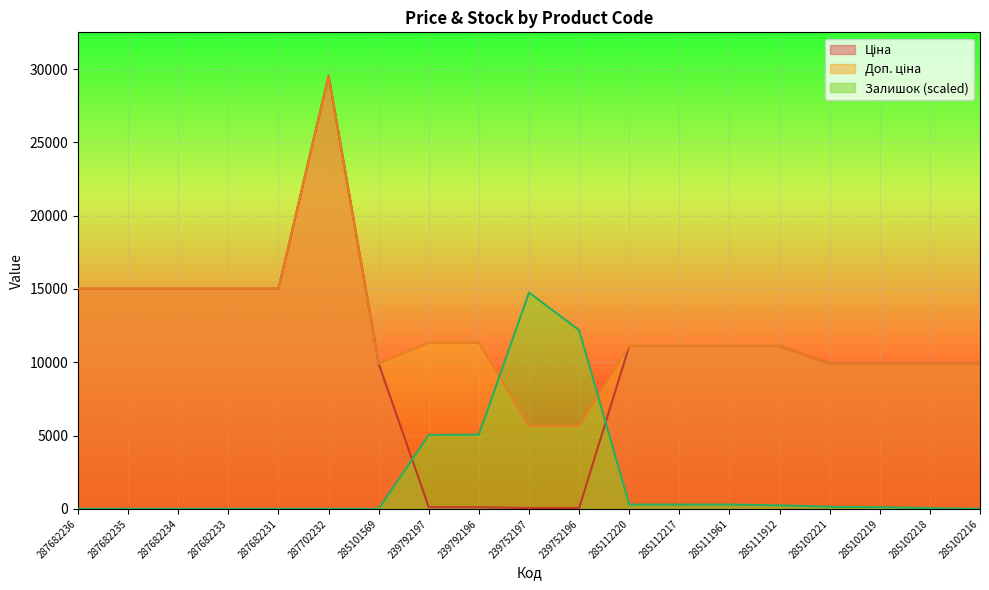

What is the highest value of the Залишок series?

14757.0